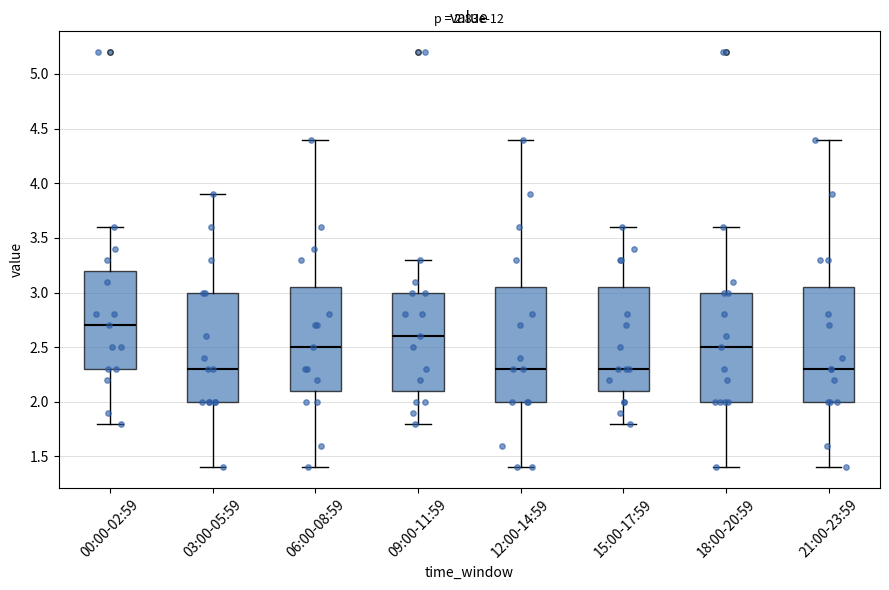

Which box's median line is the highest?

00:00-02:59